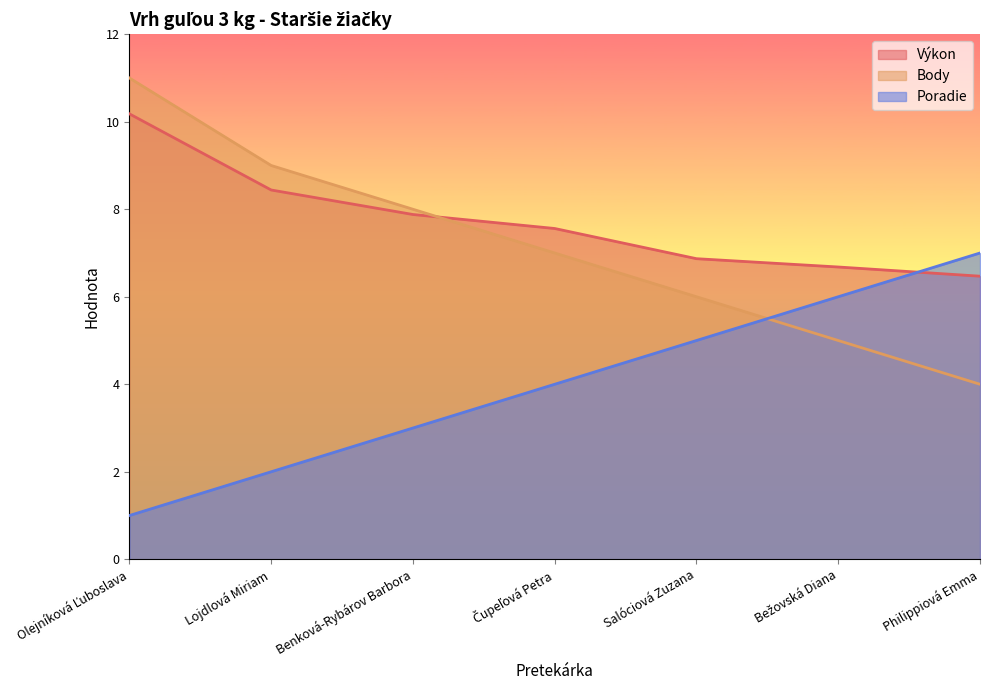

What is the total value across all series at Lojdlová Miriam?

19.4